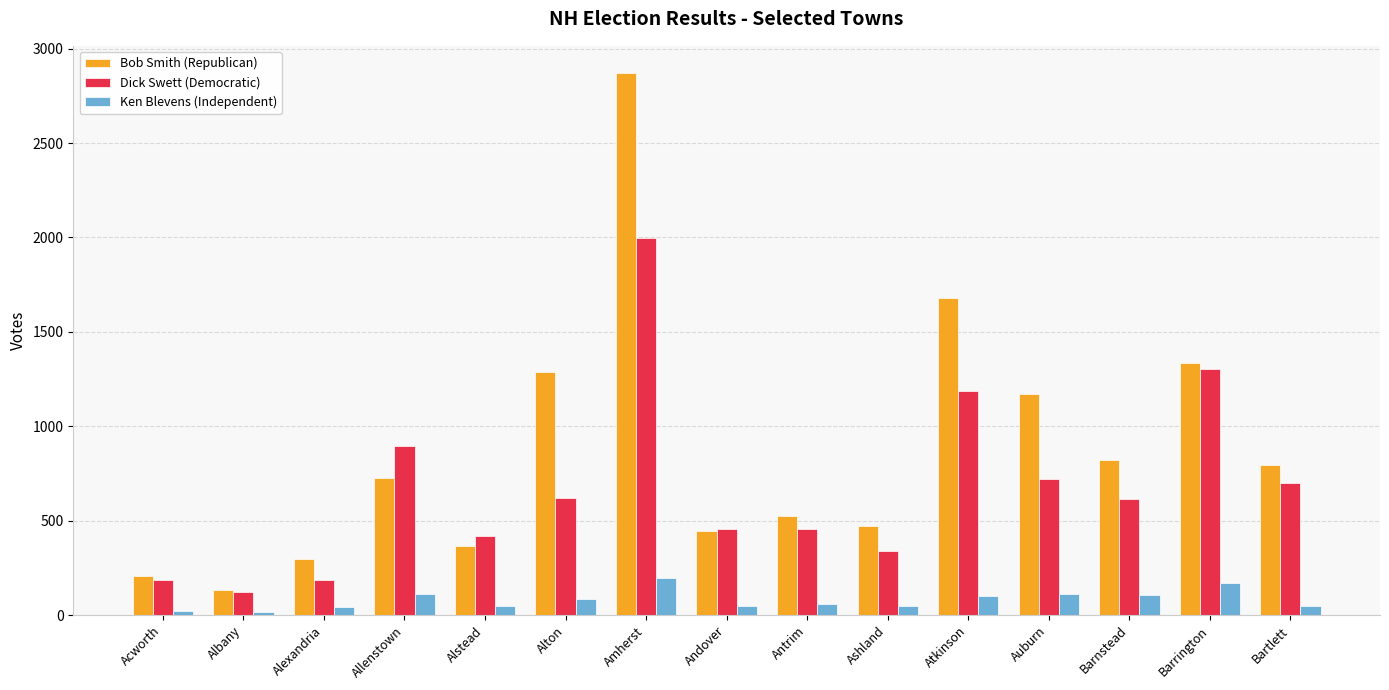

What is the sum of all Ken Blevens (Independent) values?

1222